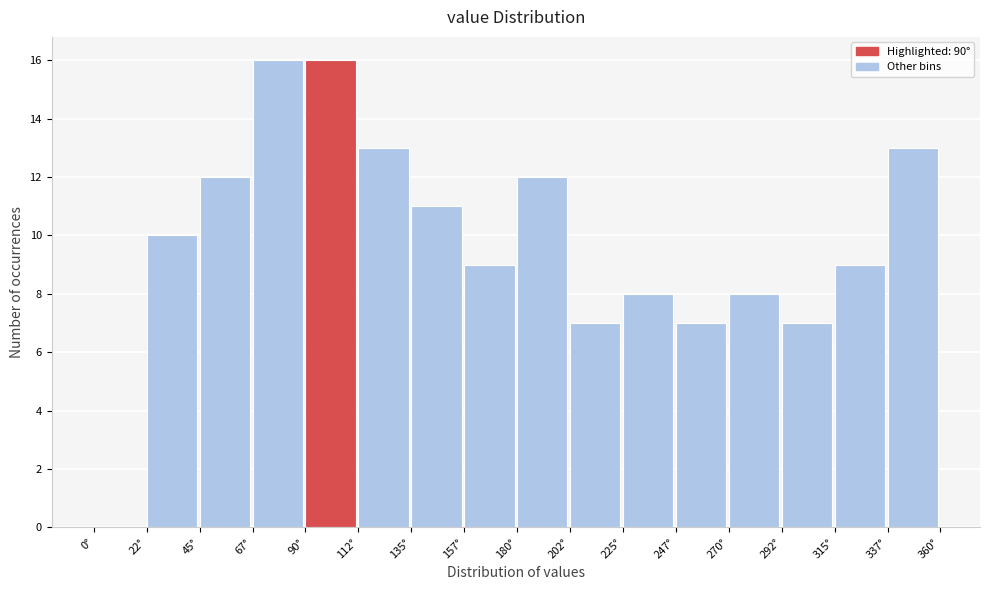

Reading left to right, list every bar in this chart as the range it spans on the x-axis followed by its height. Neither the bar edges nor the heights are printed on the chart, so give them approximately, as read against the axes.

0.0 to 22.5: 0
22.5 to 45.0: 10
45.0 to 67.5: 12
67.5 to 90.0: 16
90.0 to 112.5: 16
112.5 to 135.0: 13
135.0 to 157.5: 11
157.5 to 180.0: 9
180.0 to 202.5: 12
202.5 to 225.0: 7
225.0 to 247.5: 8
247.5 to 270.0: 7
270.0 to 292.5: 8
292.5 to 315.0: 7
315.0 to 337.5: 9
337.5 to 360.0: 13